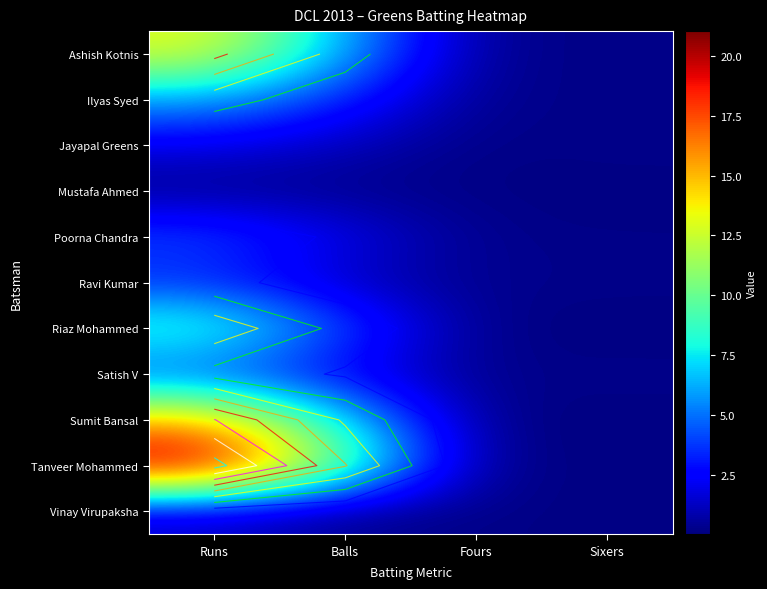

What is the greatest value displayed?

21.0